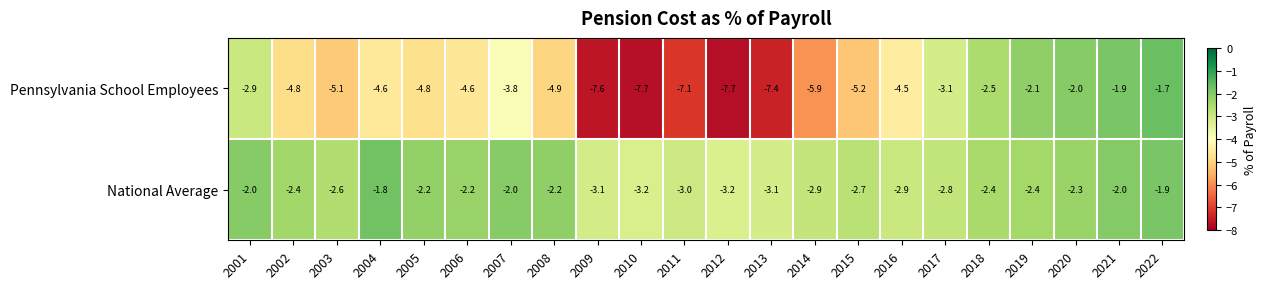

Rank the series by their maximum value, from highest to lowest.

Pennsylvania School Employees, National Average